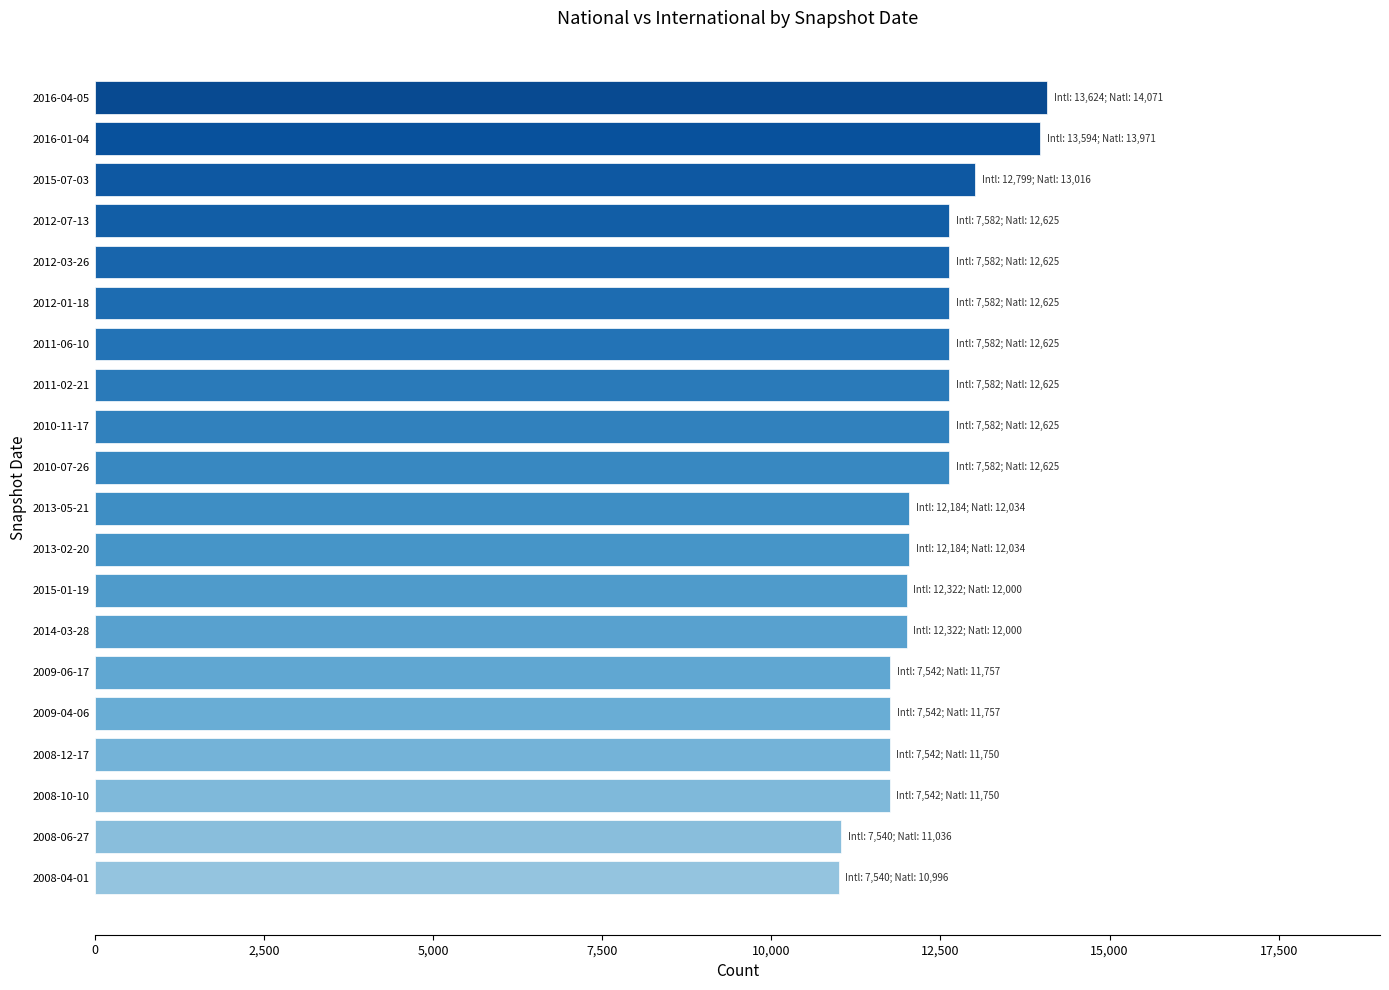

What is the greatest value displayed?

14071